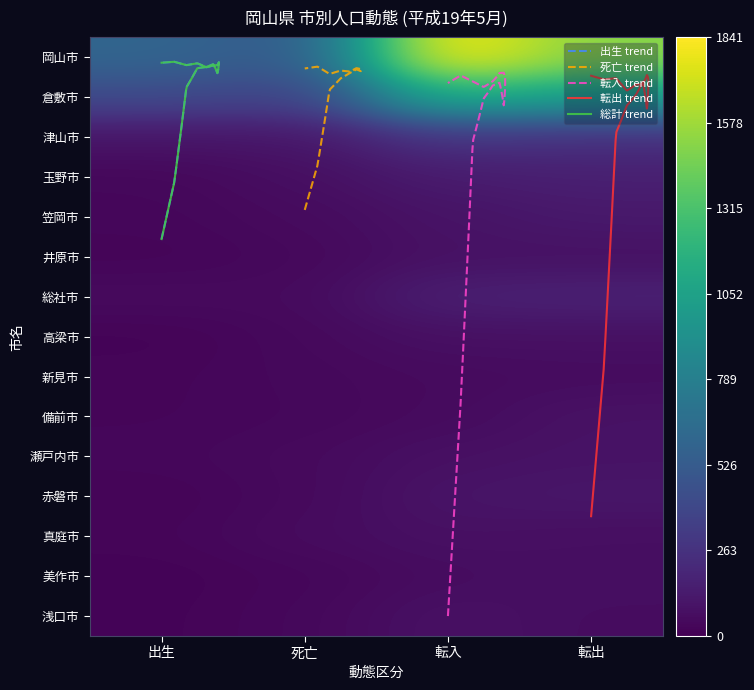

What is the difference between the maximum and second lowest values in the 瀬戸内市 series?

43